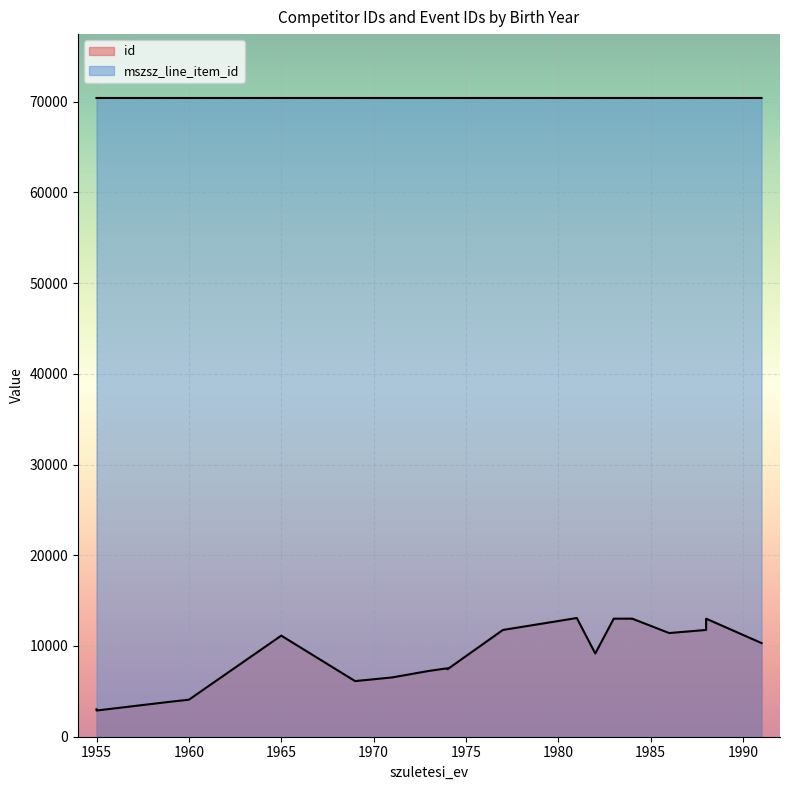

What is the total value across all series at 1988?

82174